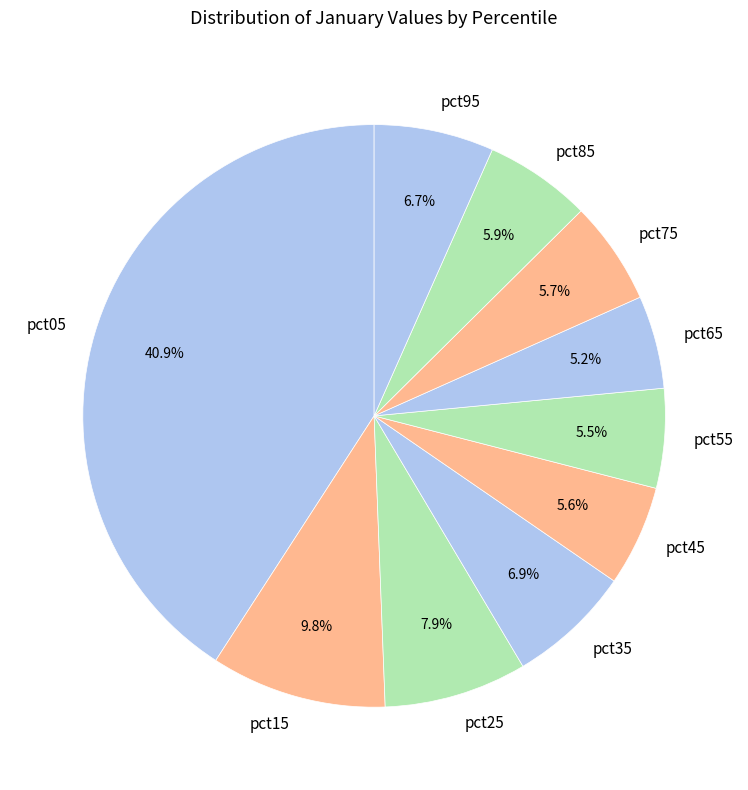

Between pct25 and pct35, which is larger?

pct25